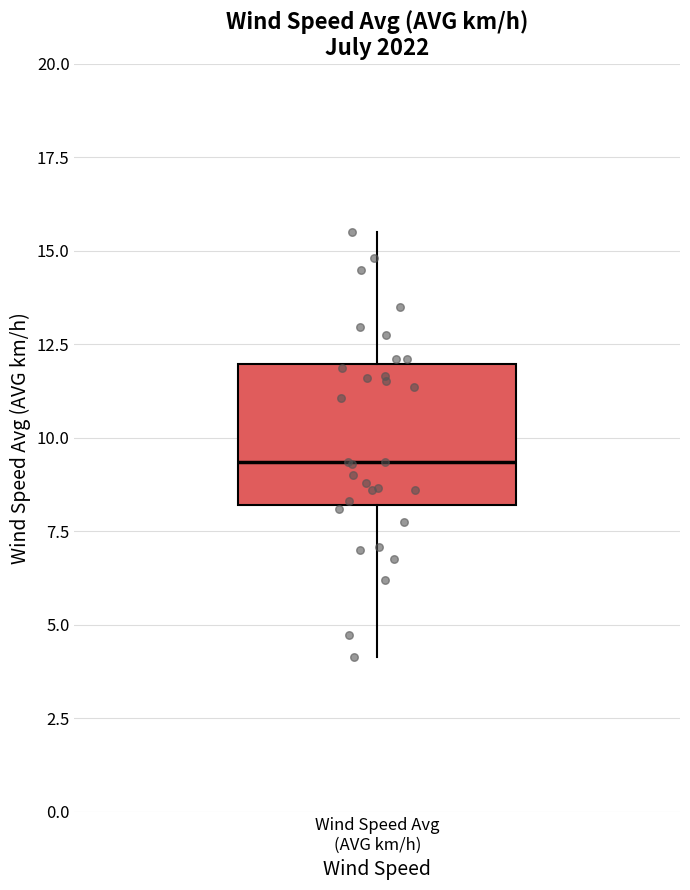

Transcribe this box plot: give where the median line is, the range the box spans, and where the two whiskers end, as read against the y-axis. The values are not printed on the chart, so give them approximately, as read against the axis.

median 9.5, box 8.0 to 12.0, whiskers 4.0 to 15.5